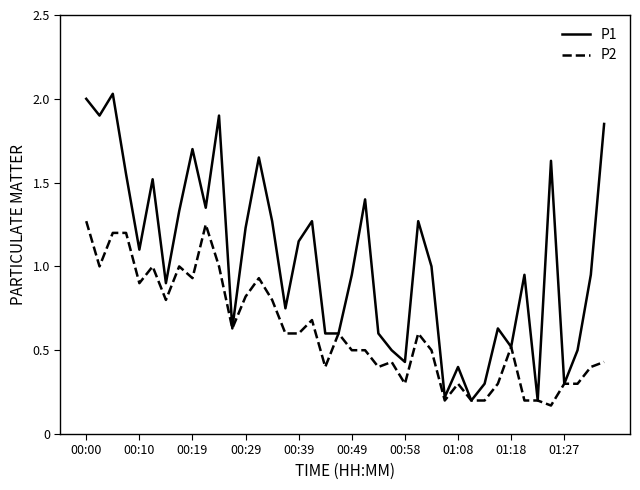

Which series has the largest total across all categories?

P1